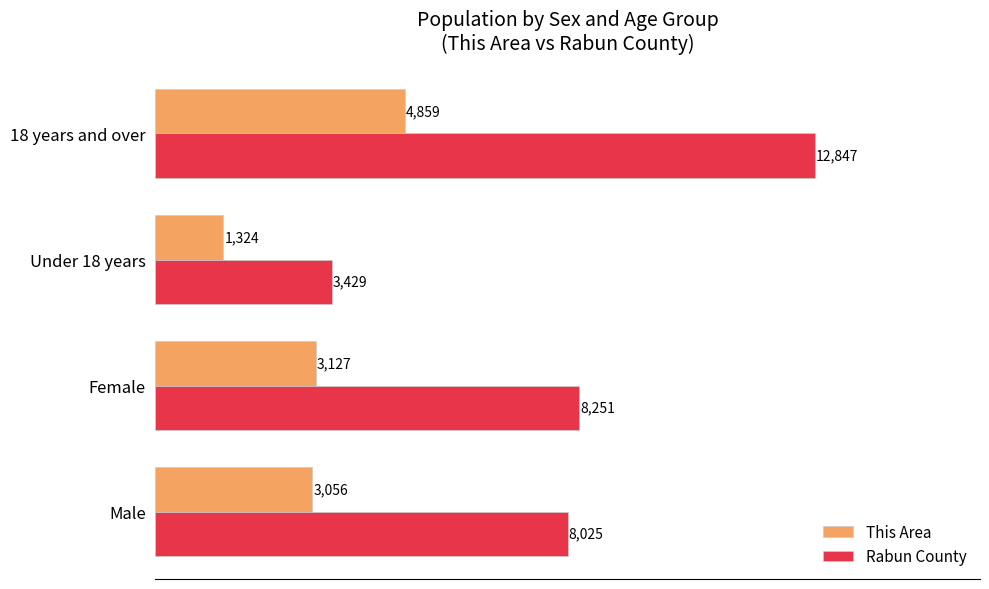

True or false: Rabun County has a value of 3808 at 18 years and over.

False